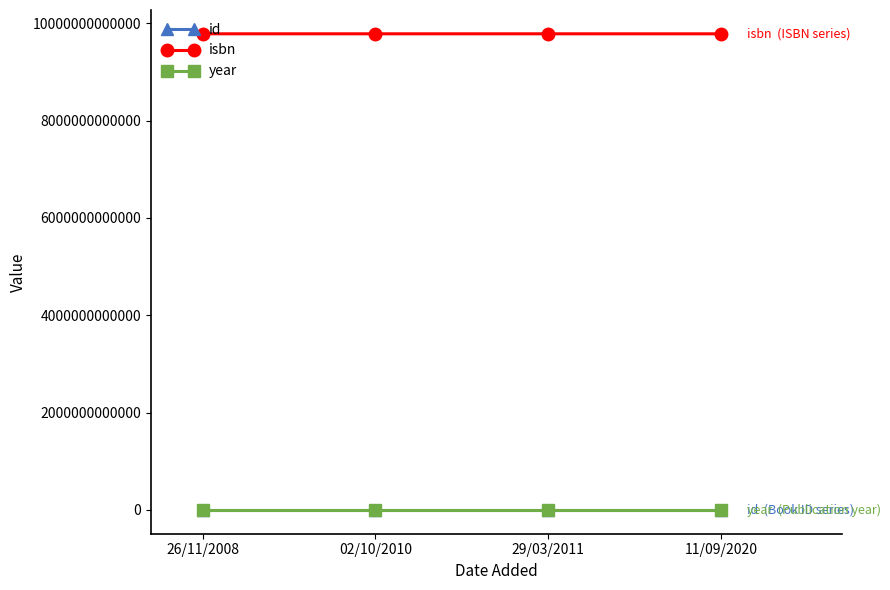

Which series has the widest spread of values?

isbn